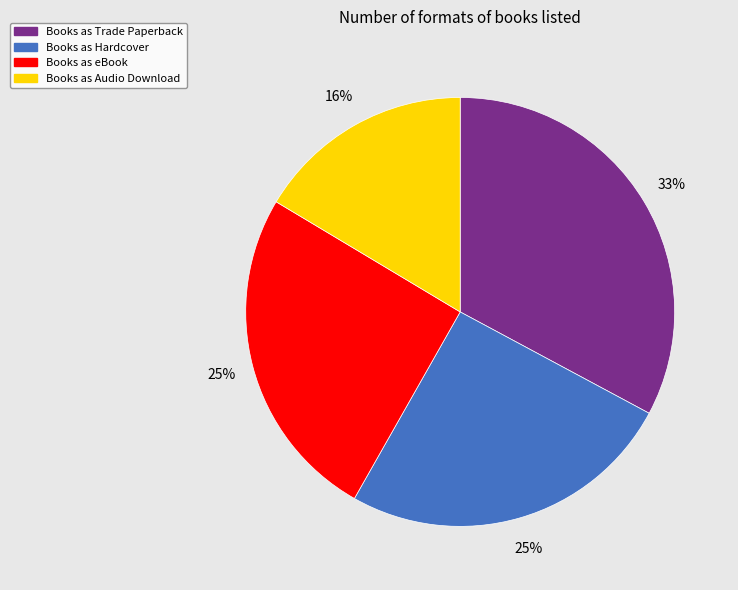

Is there a majority slice in this chart?

No